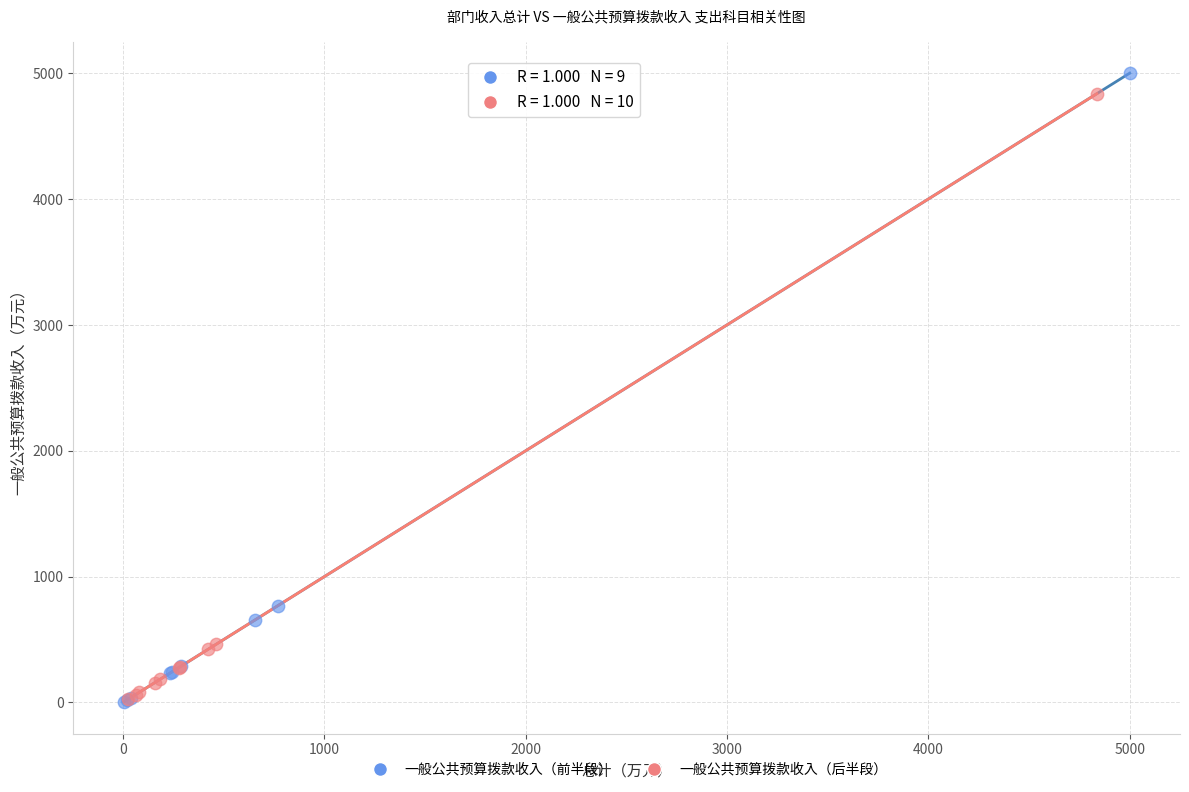

Which series has the widest spread of Y values?

一般公共预算拨款收入（前半段）